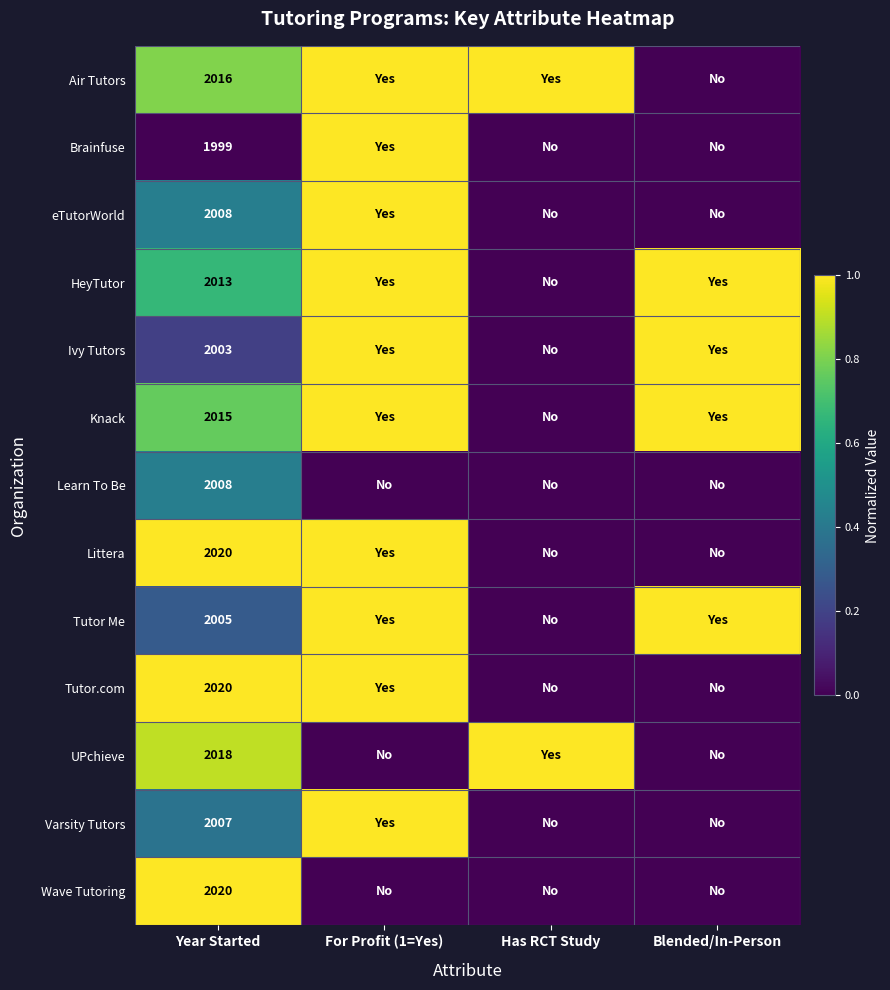

Which series has the widest spread of values?

Air Tutors